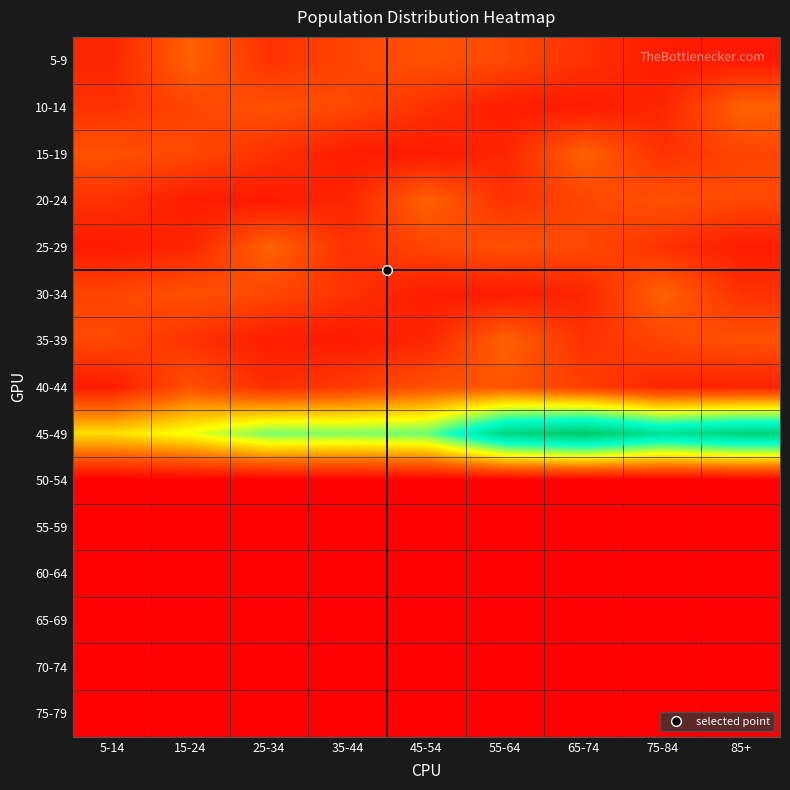

Count the number of data series in this chart.

15